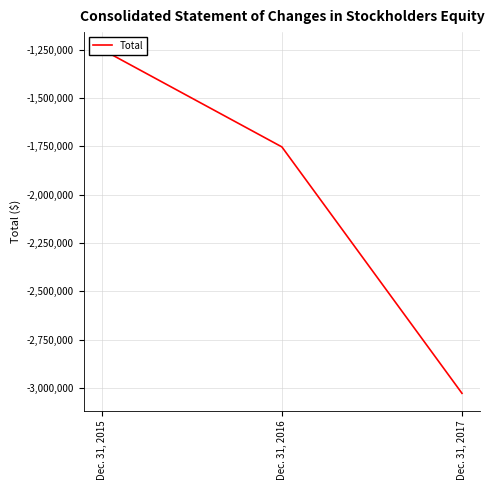

What is the sum of the values at Dec. 31, 2017 and Dec. 31, 2016?

-4780646